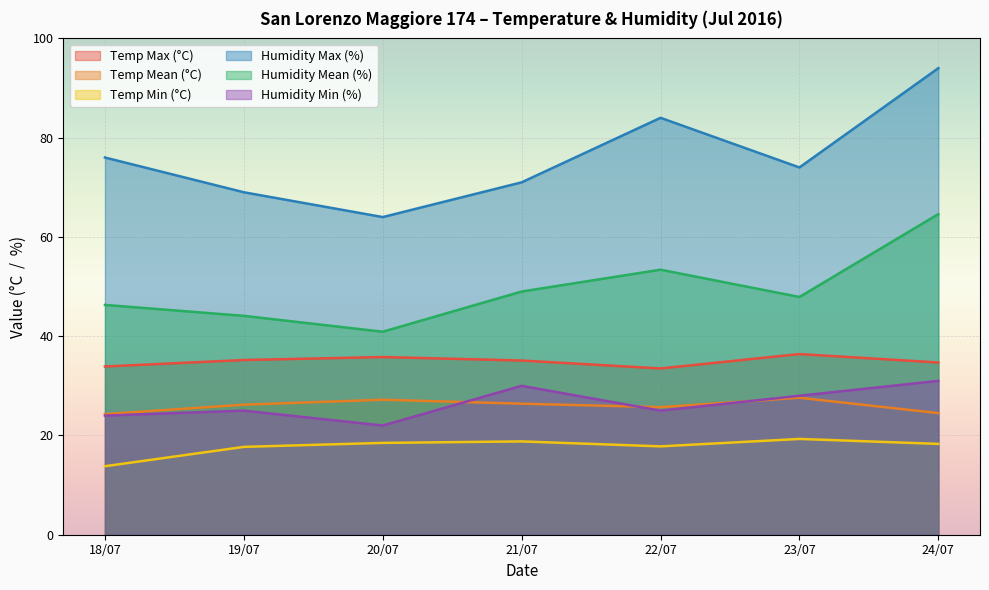

What is the label of the 7th point from the right?

18/07